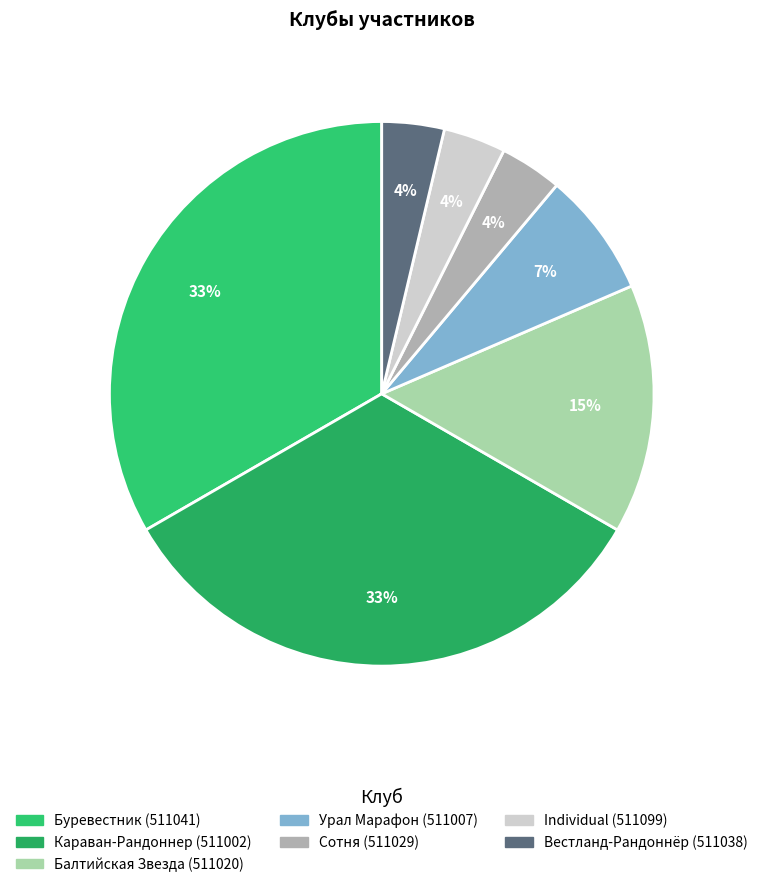

Is there a majority slice in this chart?

No